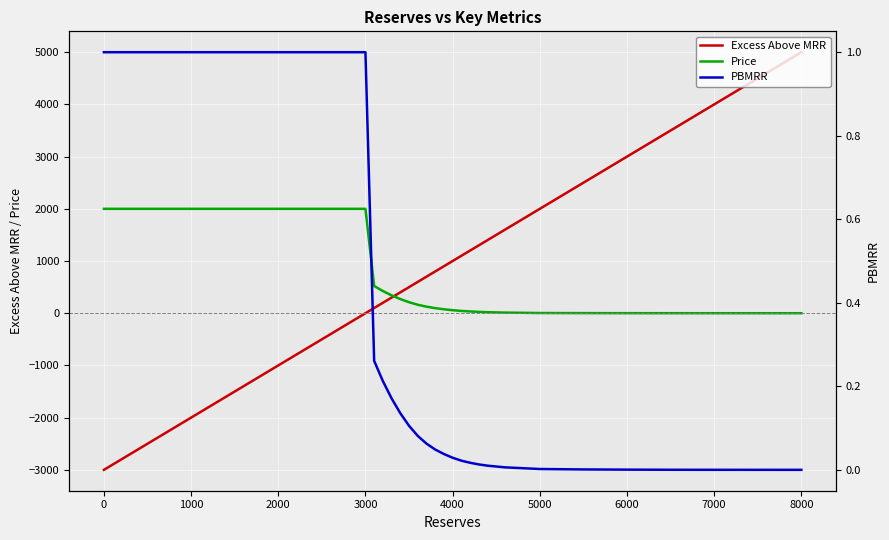

At how many categories does at least one series exceed 563?

28